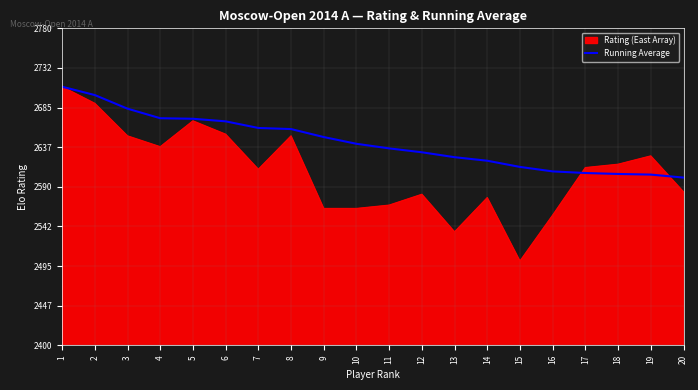

Does the chart display data point markers on the line(s)?

No